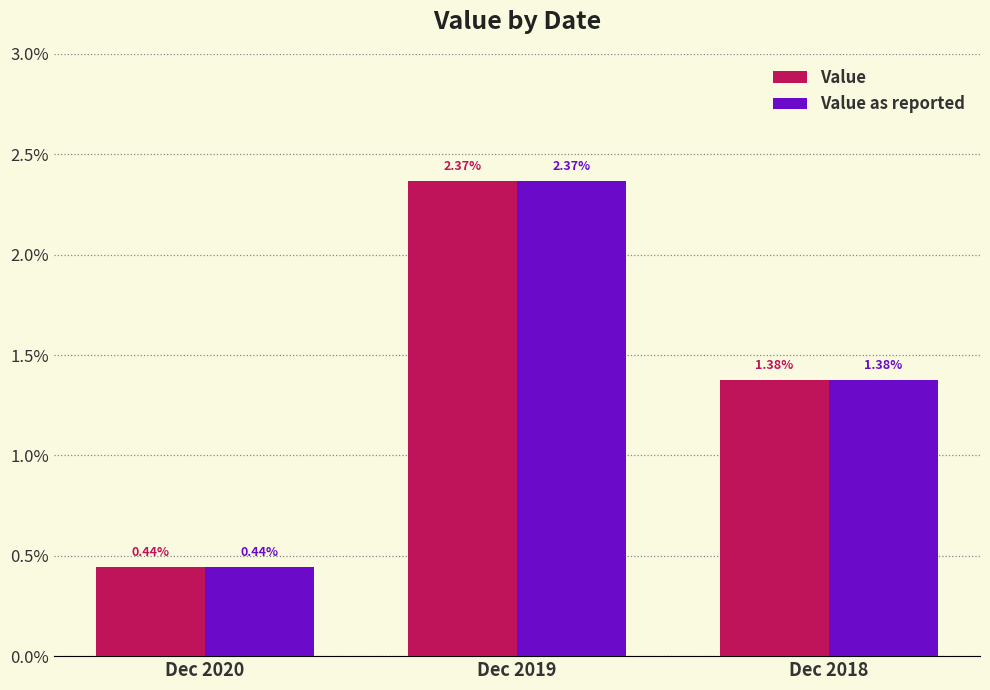

Is the value of Value at Dec 2018 greater than the value of Value as reported at Dec 2020?

Yes